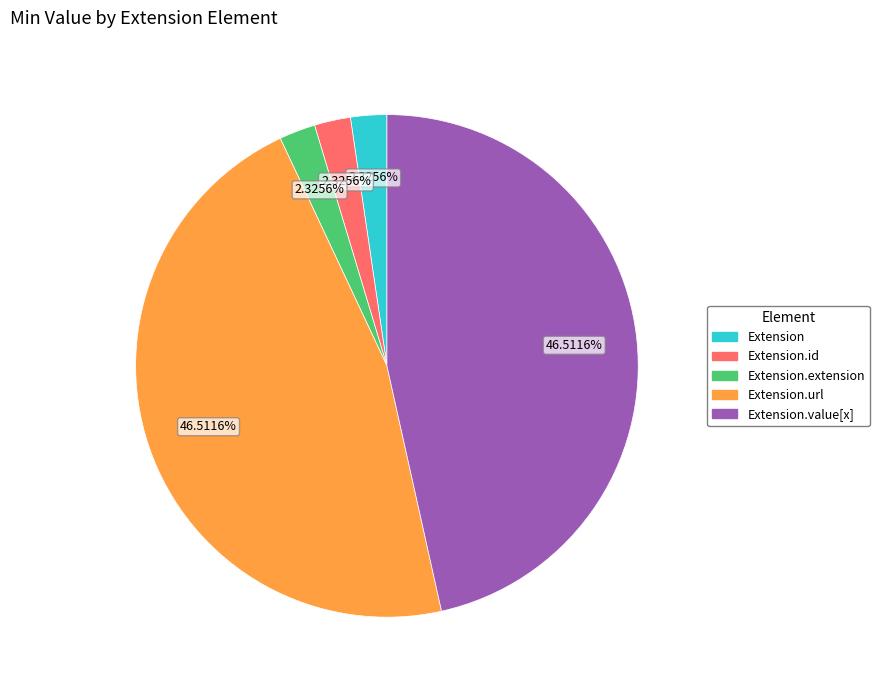

Does any single category account for the majority?

No